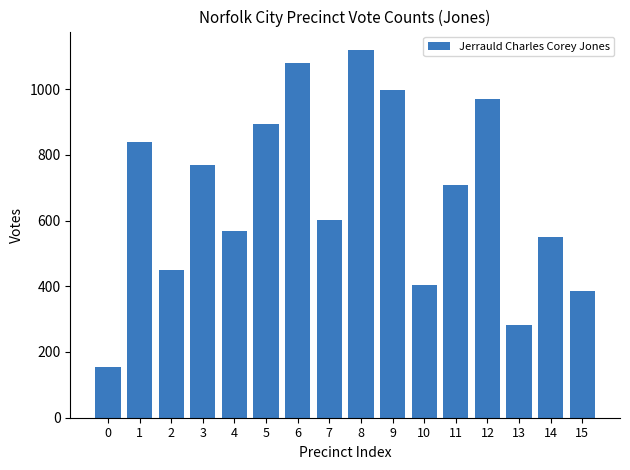

At which label does the data first exceed 709?

1